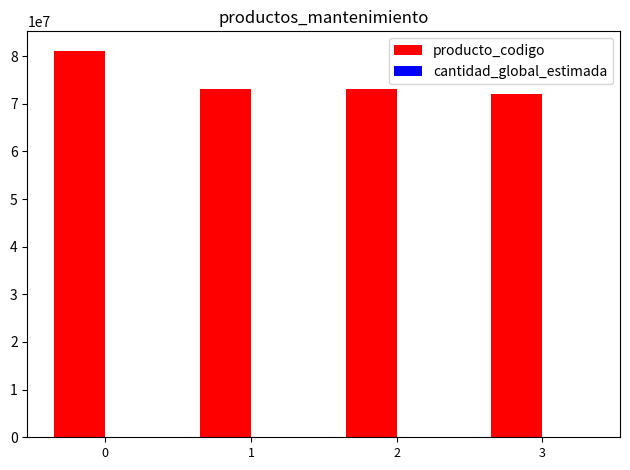

What is the greatest value displayed?

81141804